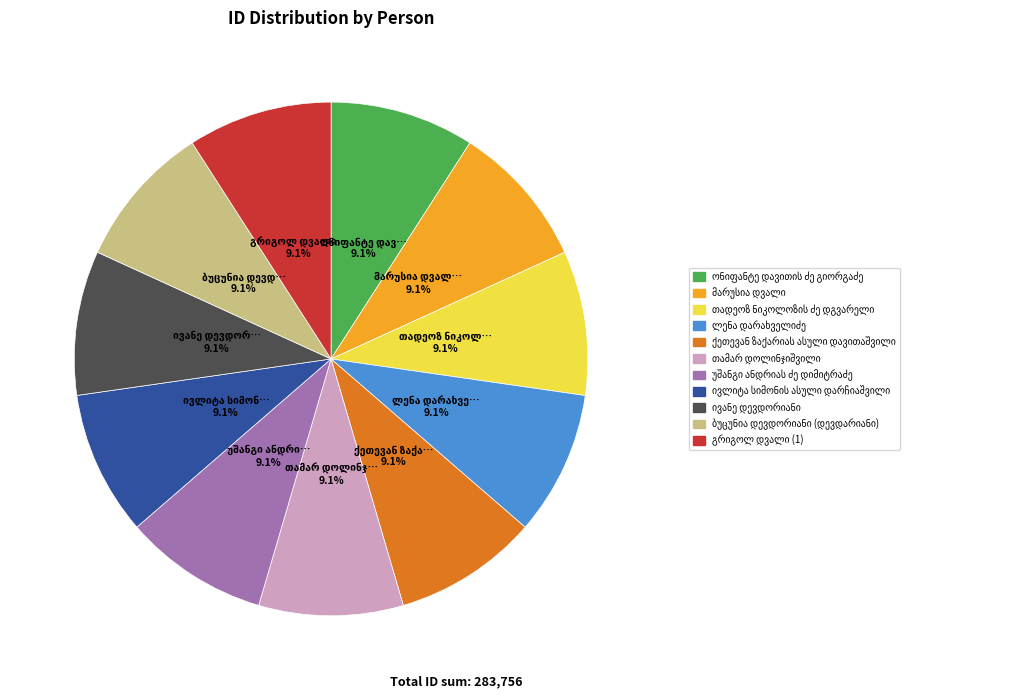

Does any single category account for the majority?

No